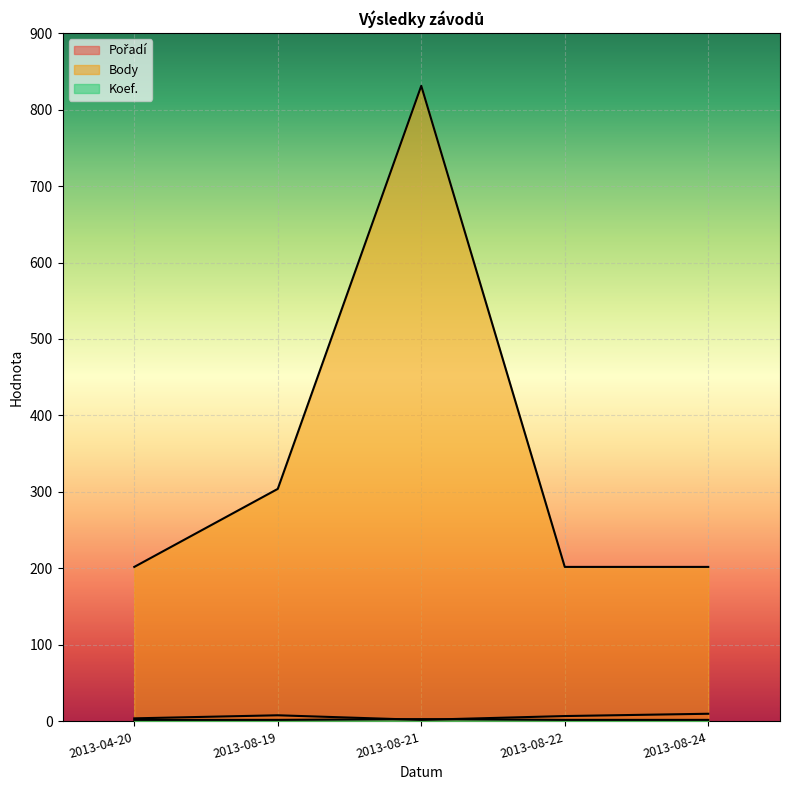

What are all the series names shown in the legend?

Pořadí, Body, Koef.